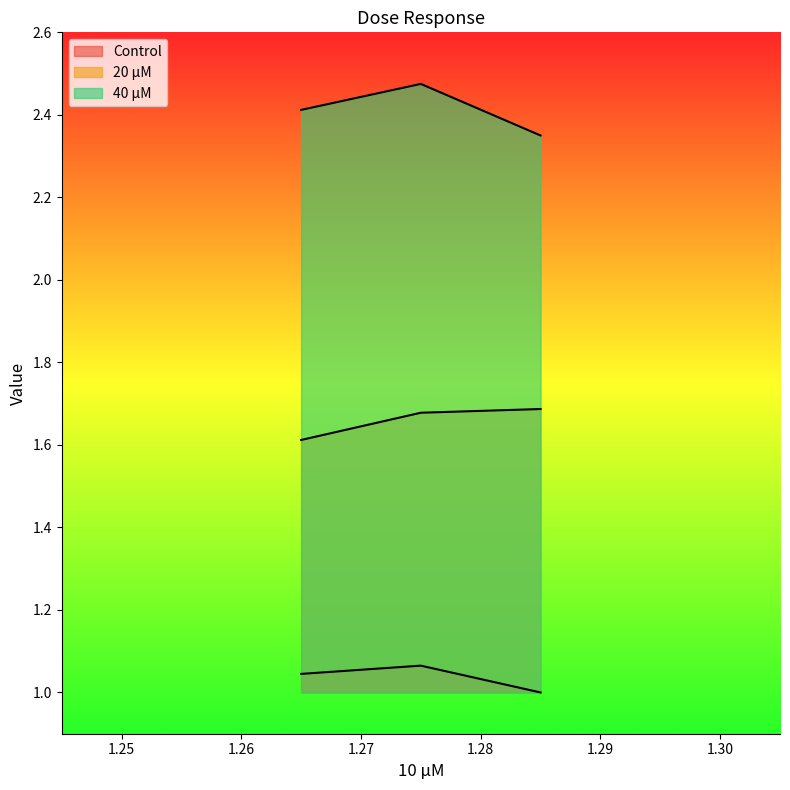

The value of 40 μM at 1.275 is 1.3. True or false?

False